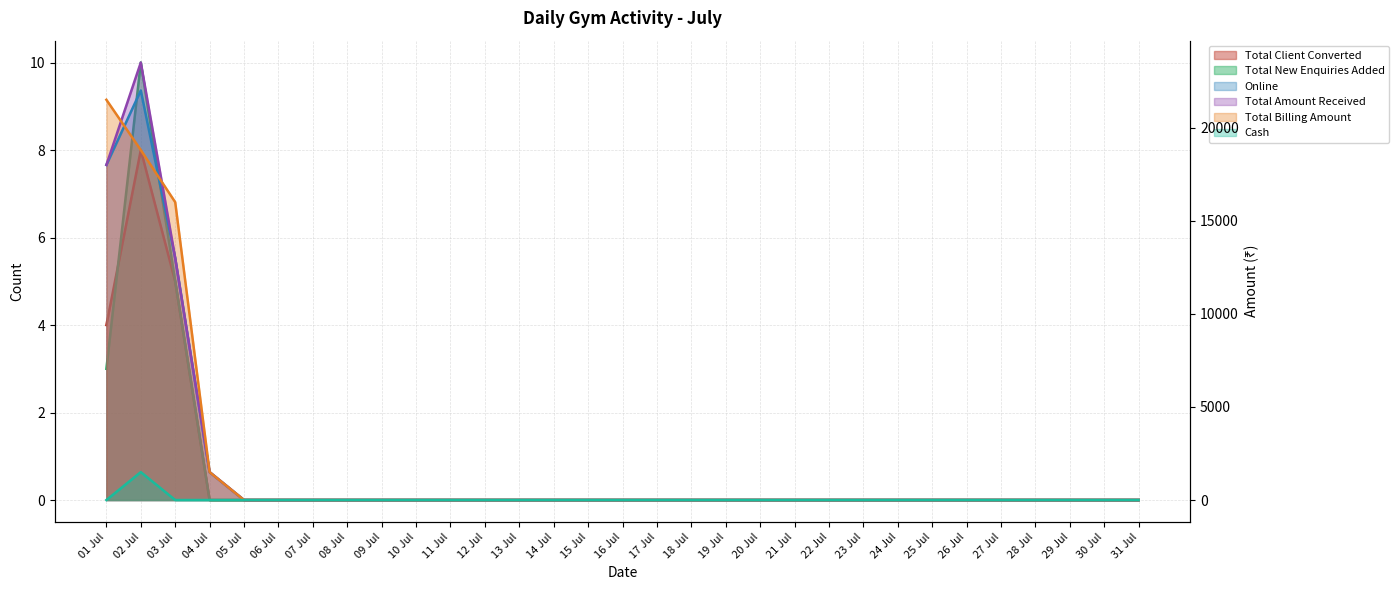

Reading right to left, transcribe all the data shown in this chart.

Total Client Converted: 31 Jul=0	30 Jul=0	29 Jul=0	28 Jul=0	27 Jul=0	26 Jul=0	25 Jul=0	24 Jul=0	23 Jul=0	22 Jul=0	21 Jul=0	20 Jul=0	19 Jul=0	18 Jul=0	17 Jul=0	16 Jul=0	15 Jul=0	14 Jul=0	13 Jul=0	12 Jul=0	11 Jul=0	10 Jul=0	09 Jul=0	08 Jul=0	07 Jul=0	06 Jul=0	05 Jul=0	04 Jul=0	03 Jul=5	02 Jul=8	01 Jul=4
Total New Enquiries Added: 31 Jul=0	30 Jul=0	29 Jul=0	28 Jul=0	27 Jul=0	26 Jul=0	25 Jul=0	24 Jul=0	23 Jul=0	22 Jul=0	21 Jul=0	20 Jul=0	19 Jul=0	18 Jul=0	17 Jul=0	16 Jul=0	15 Jul=0	14 Jul=0	13 Jul=0	12 Jul=0	11 Jul=0	10 Jul=0	09 Jul=0	08 Jul=0	07 Jul=0	06 Jul=0	05 Jul=0	04 Jul=0	03 Jul=5	02 Jul=10	01 Jul=3
Online: 31 Jul=0	30 Jul=0	29 Jul=0	28 Jul=0	27 Jul=0	26 Jul=0	25 Jul=0	24 Jul=0	23 Jul=0	22 Jul=0	21 Jul=0	20 Jul=0	19 Jul=0	18 Jul=0	17 Jul=0	16 Jul=0	15 Jul=0	14 Jul=0	13 Jul=0	12 Jul=0	11 Jul=0	10 Jul=0	09 Jul=0	08 Jul=0	07 Jul=0	06 Jul=0	05 Jul=0	04 Jul=1500	03 Jul=13000	02 Jul=22000	01 Jul=18000
Total Amount Received: 31 Jul=0	30 Jul=0	29 Jul=0	28 Jul=0	27 Jul=0	26 Jul=0	25 Jul=0	24 Jul=0	23 Jul=0	22 Jul=0	21 Jul=0	20 Jul=0	19 Jul=0	18 Jul=0	17 Jul=0	16 Jul=0	15 Jul=0	14 Jul=0	13 Jul=0	12 Jul=0	11 Jul=0	10 Jul=0	09 Jul=0	08 Jul=0	07 Jul=0	06 Jul=0	05 Jul=0	04 Jul=1500	03 Jul=13000	02 Jul=23500	01 Jul=18000
Total Billing Amount: 31 Jul=0	30 Jul=0	29 Jul=0	28 Jul=0	27 Jul=0	26 Jul=0	25 Jul=0	24 Jul=0	23 Jul=0	22 Jul=0	21 Jul=0	20 Jul=0	19 Jul=0	18 Jul=0	17 Jul=0	16 Jul=0	15 Jul=0	14 Jul=0	13 Jul=0	12 Jul=0	11 Jul=0	10 Jul=0	09 Jul=0	08 Jul=0	07 Jul=0	06 Jul=0	05 Jul=0	04 Jul=1500	03 Jul=16000	02 Jul=18800	01 Jul=21500
Cash: 31 Jul=0	30 Jul=0	29 Jul=0	28 Jul=0	27 Jul=0	26 Jul=0	25 Jul=0	24 Jul=0	23 Jul=0	22 Jul=0	21 Jul=0	20 Jul=0	19 Jul=0	18 Jul=0	17 Jul=0	16 Jul=0	15 Jul=0	14 Jul=0	13 Jul=0	12 Jul=0	11 Jul=0	10 Jul=0	09 Jul=0	08 Jul=0	07 Jul=0	06 Jul=0	05 Jul=0	04 Jul=0	03 Jul=0	02 Jul=1500	01 Jul=0